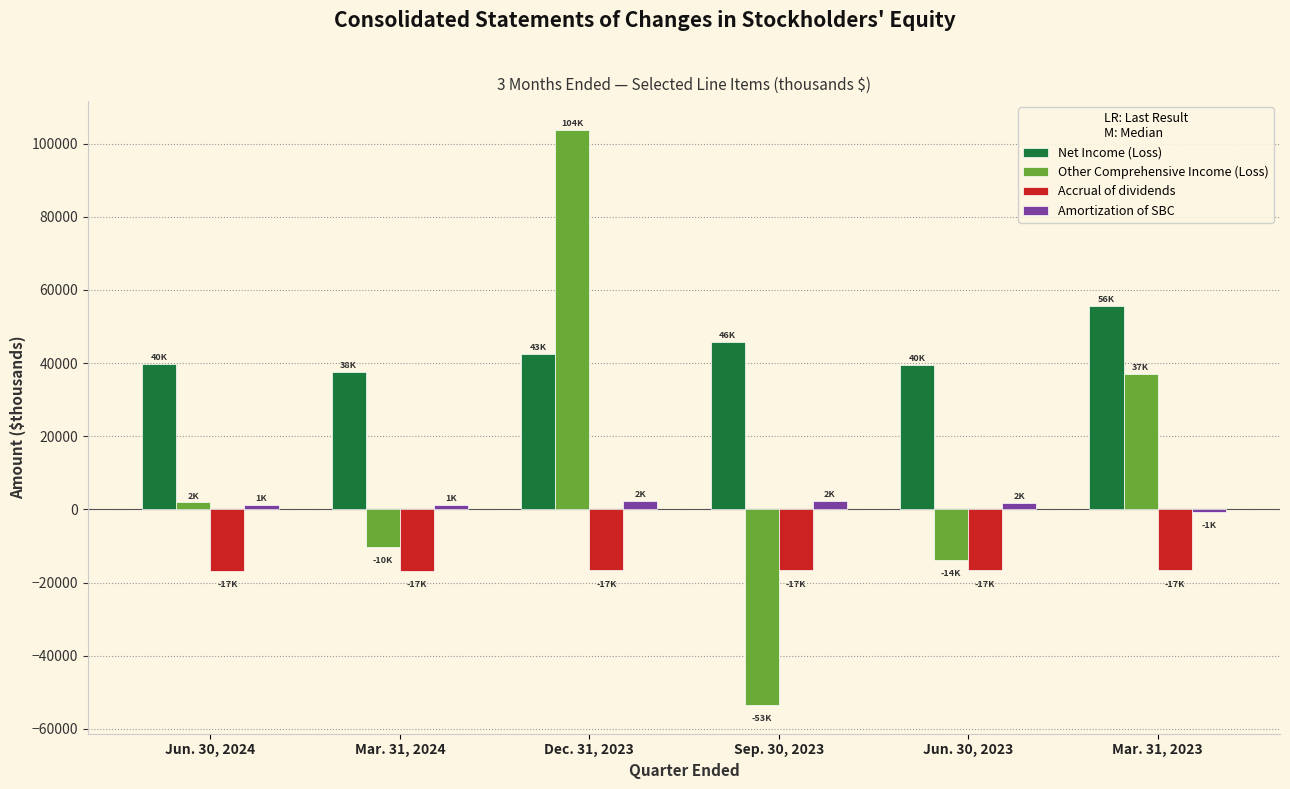

What is the maximum value for Net Income (Loss)?

55555